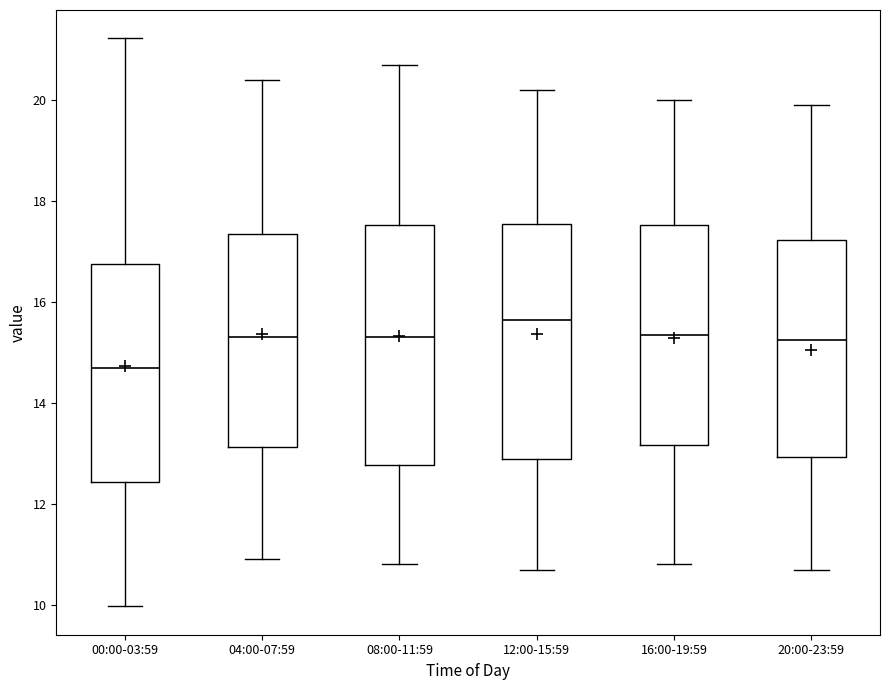

Reading left to right, transcribe this box plot: for each box, give where its median line is, the range the box spans, and where its two whiskers end, as read against the y-axis. The values are not printed on the chart, so give them approximately, as read against the axis.

00:00-03:59: median 14.8, box 12.4 to 16.8, whiskers 10.0 to 21.2
04:00-07:59: median 15.4, box 13.2 to 17.4, whiskers 11.0 to 20.4
08:00-11:59: median 15.4, box 12.8 to 17.6, whiskers 10.8 to 20.8
12:00-15:59: median 15.6, box 13.0 to 17.6, whiskers 10.8 to 20.2
16:00-19:59: median 15.4, box 13.2 to 17.6, whiskers 10.8 to 20.0
20:00-23:59: median 15.2, box 13.0 to 17.2, whiskers 10.8 to 20.0